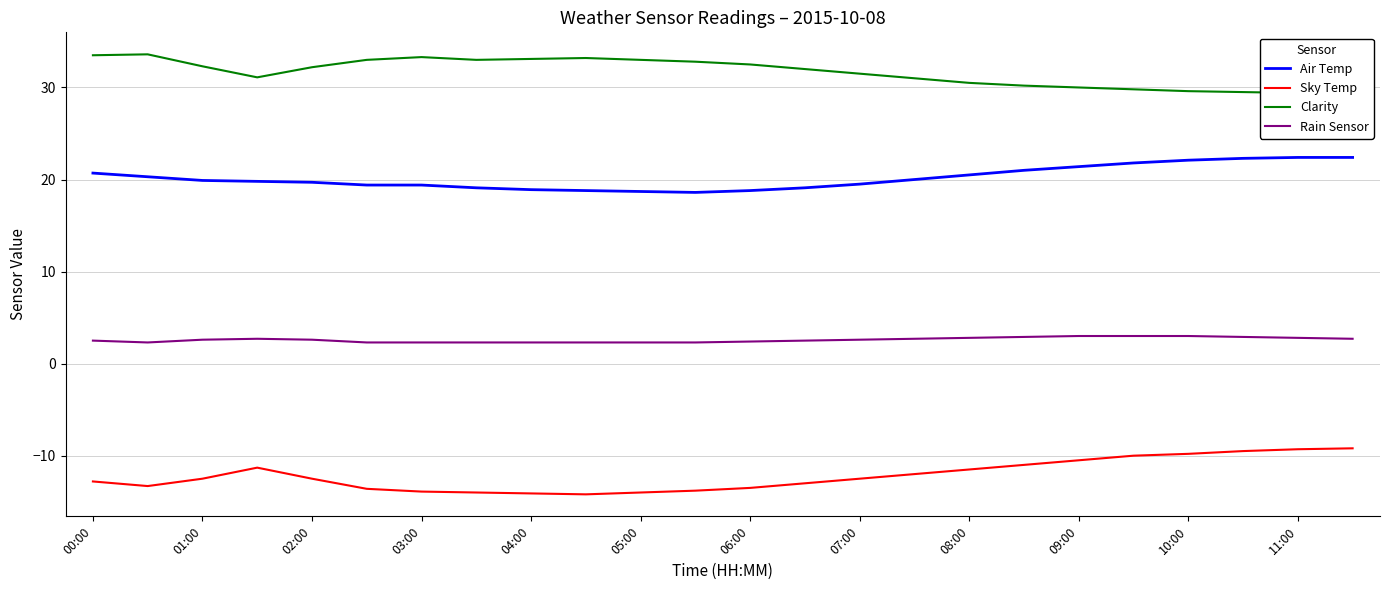

Which series has the widest spread of values?

Sky Temp